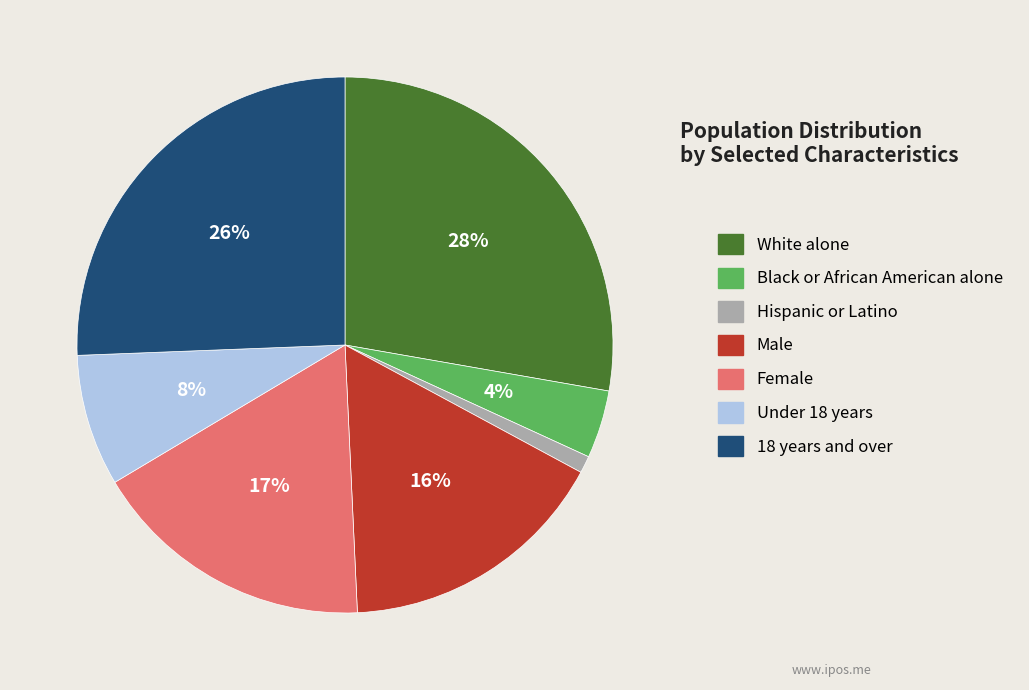

Does any single category account for the majority?

No